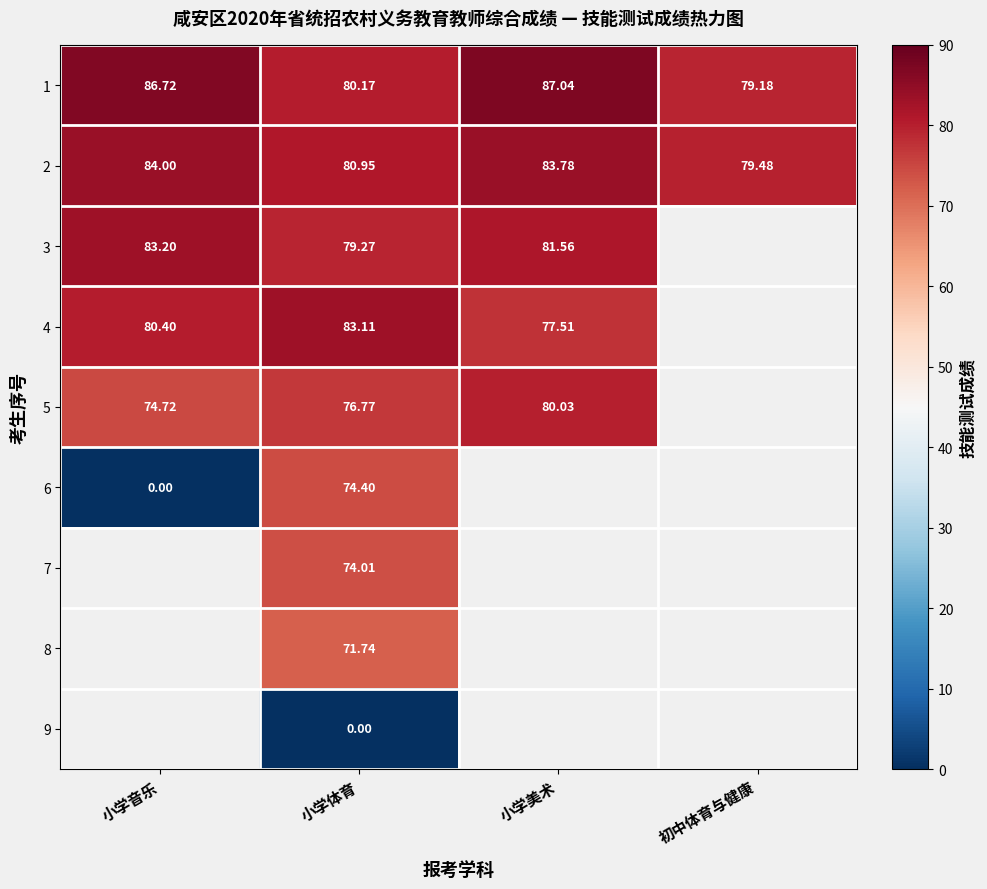

Is the value of 5 at 小学美术 greater than the value of 2 at 初中体育与健康?

Yes